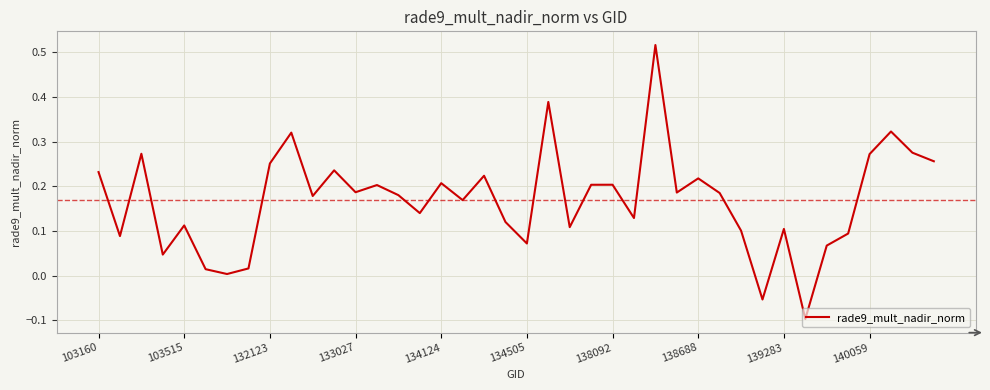

What is the difference between the maximum and minimum values?

0.6